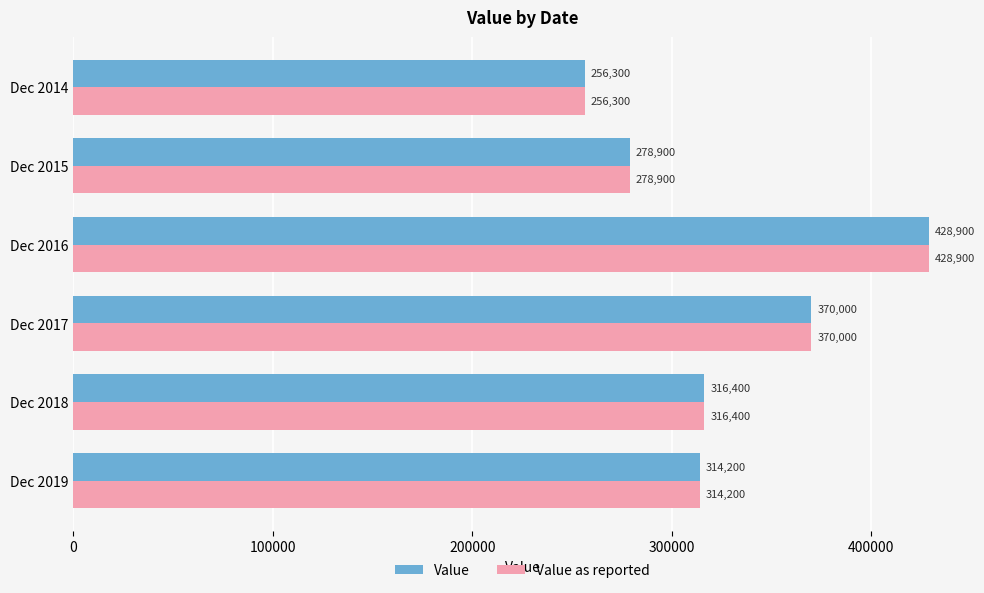

What are all the series names shown in the legend?

Value, Value as reported